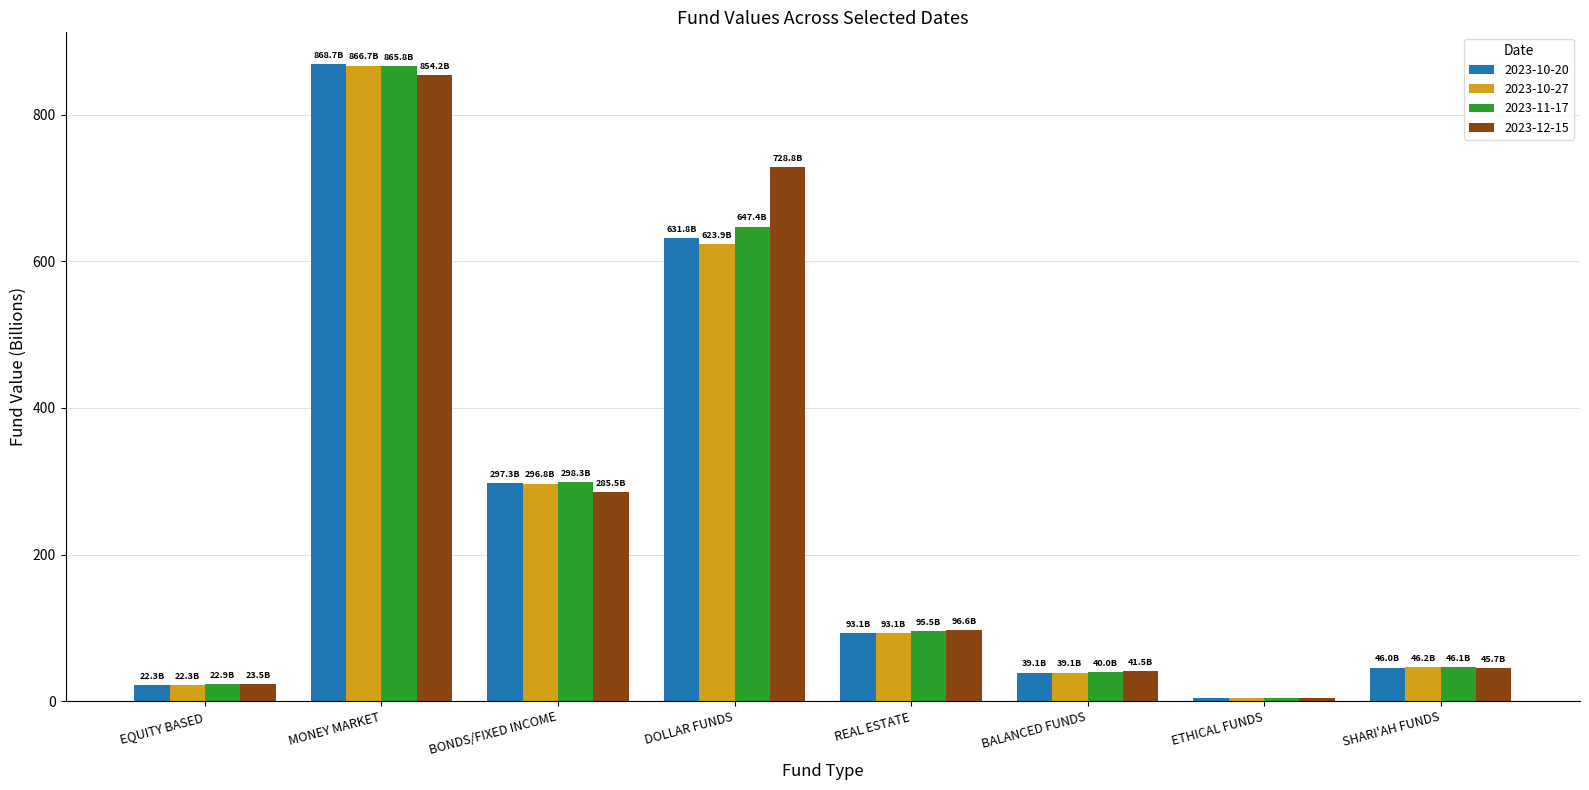

Which series has the widest spread of values?

2023-10-20